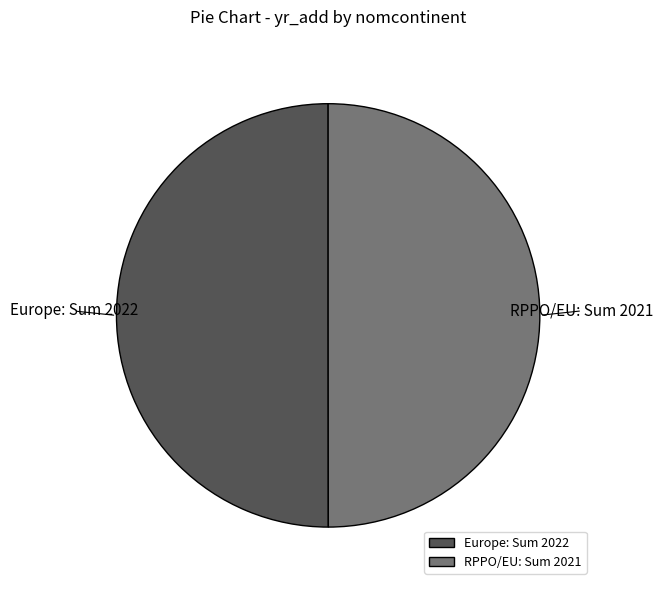

Do Europe and RPPO/EU together represent more than half of the pie?

Yes